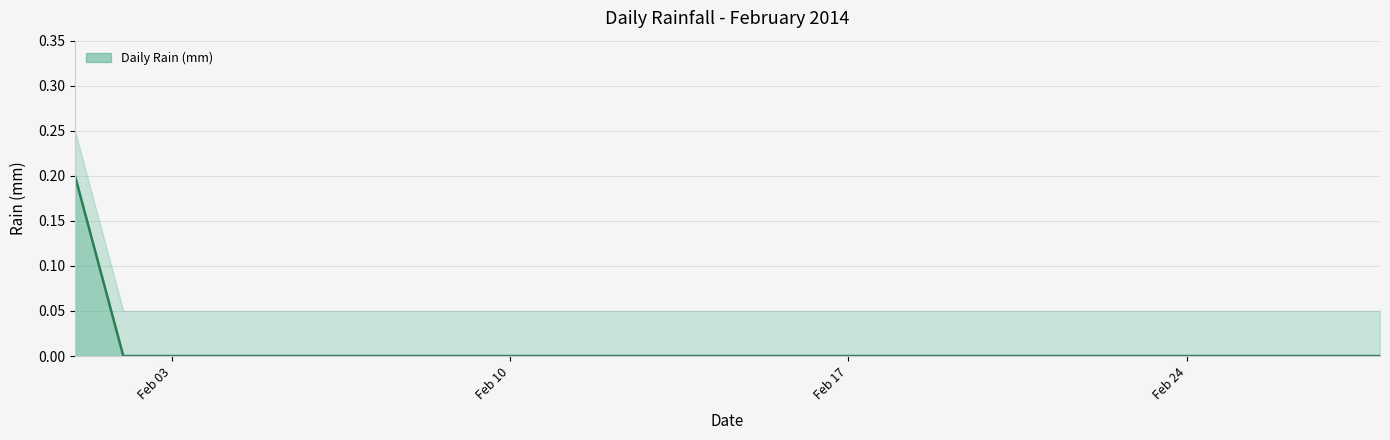

Is it true that Daily Rain (mm) equals 0.0 at Feb 24?

True